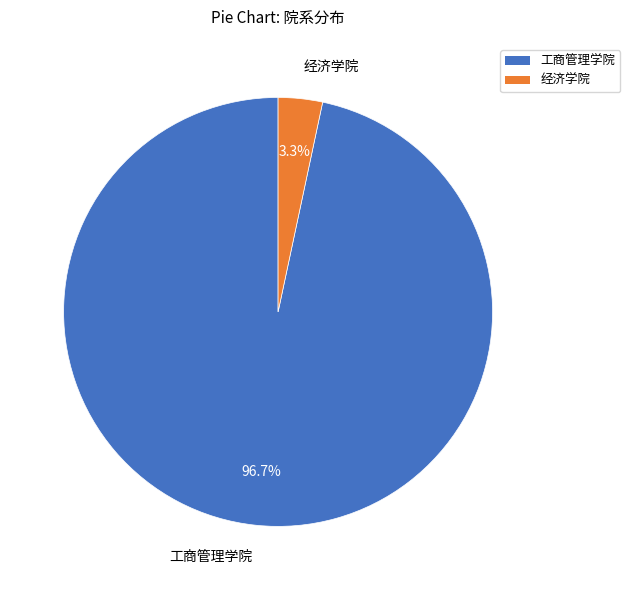

Combined, do 工商管理学院 and 经济学院 account for over 50%?

Yes